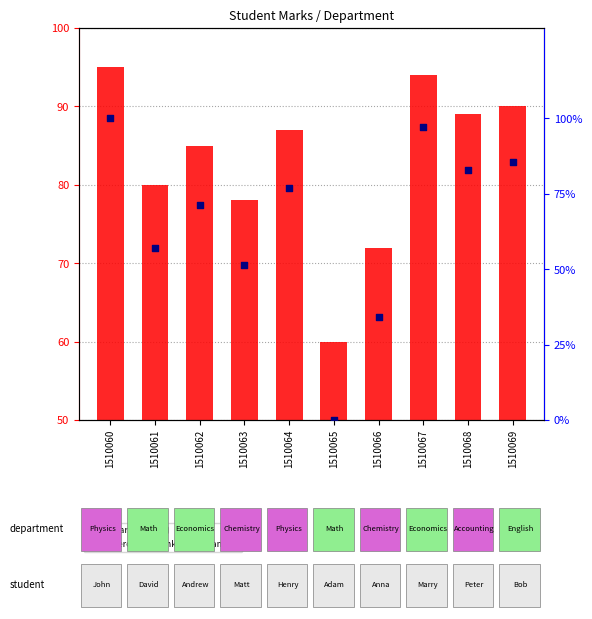

At how many categories does at least one series exceed 4?

10